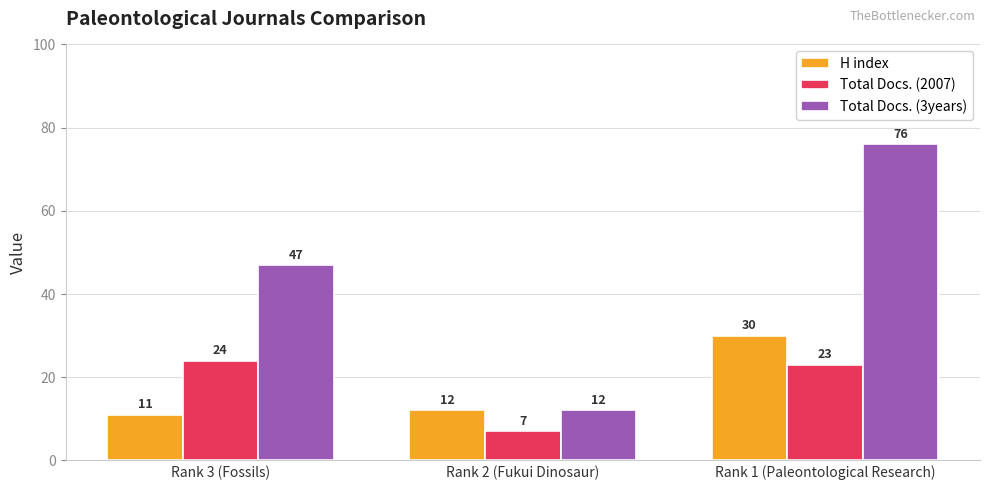

What is the label of the 1st bar from the left?

Rank 3 (Fossils)